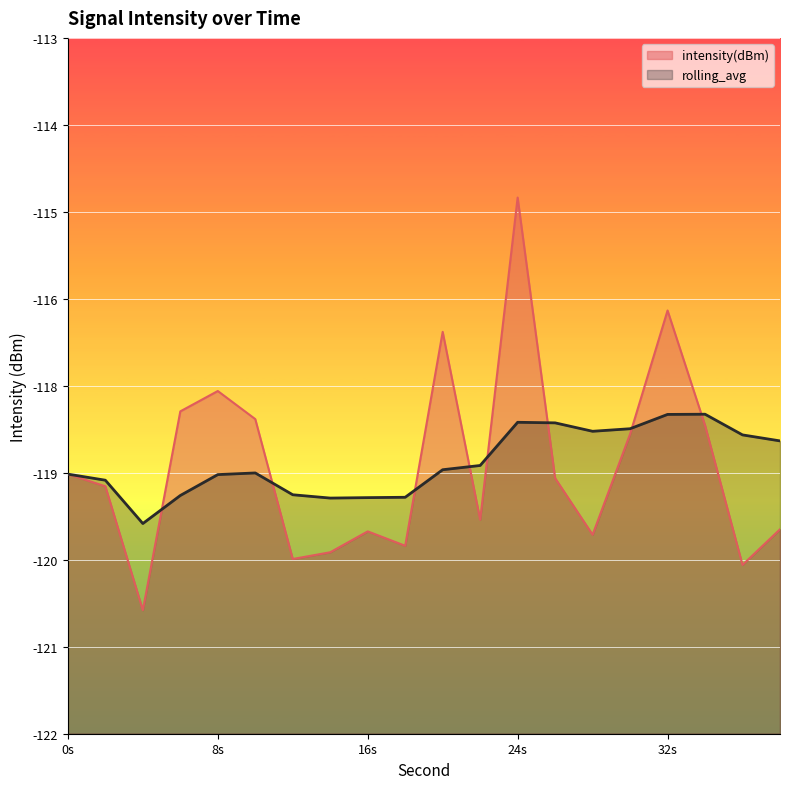

Which category has the highest value across all series?

24s